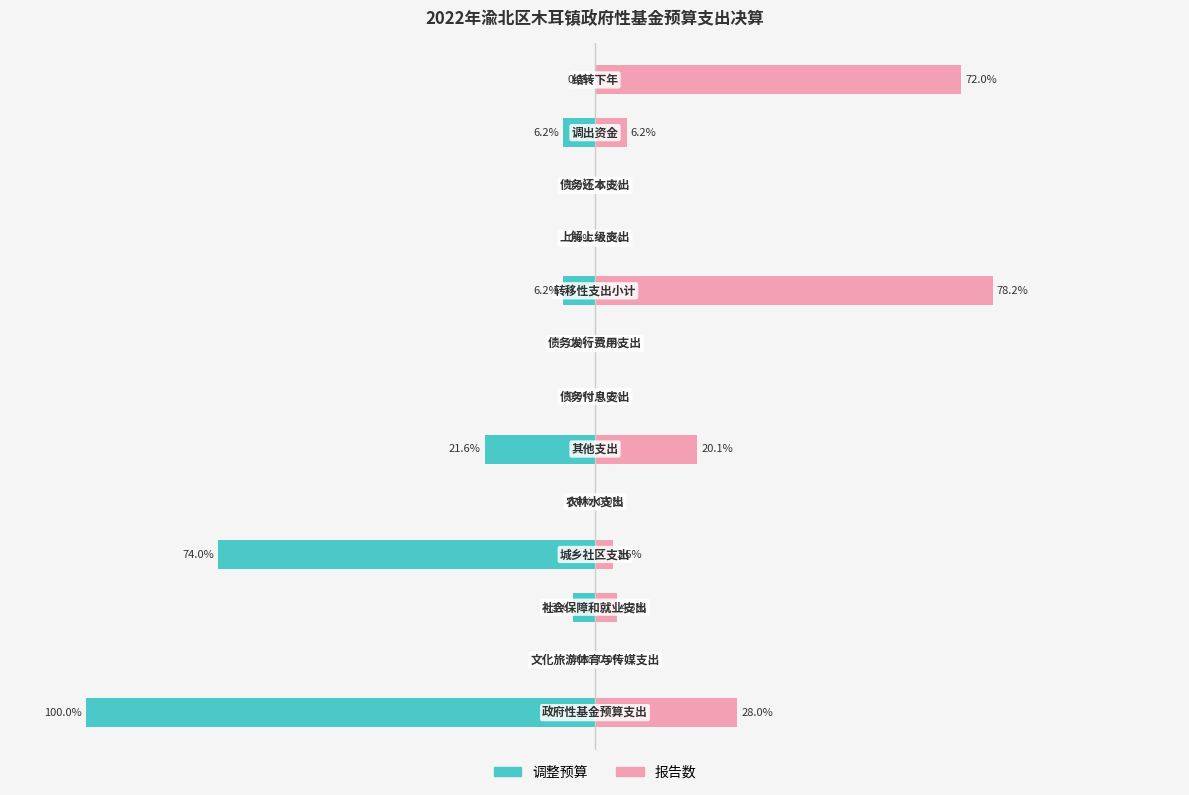

The 调整预算 series shows 0.0 at 7. True or false?

True